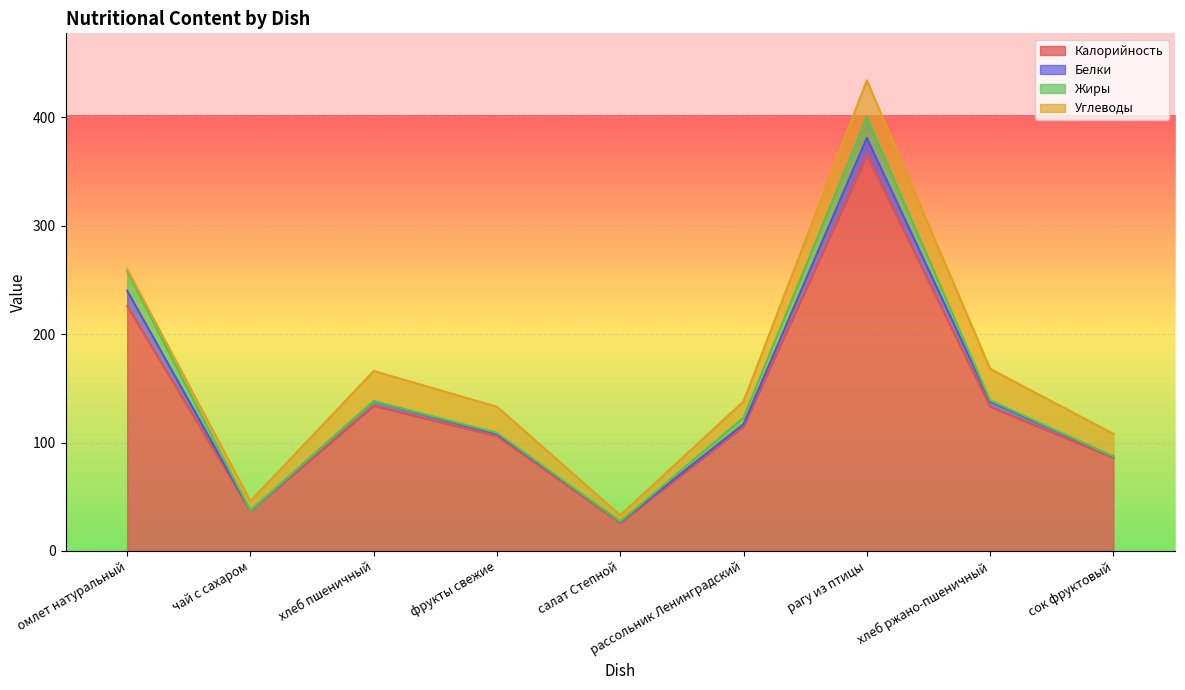

Rank the series by their maximum value, from highest to lowest.

Калорийность, Углеводы, Жиры, Белки